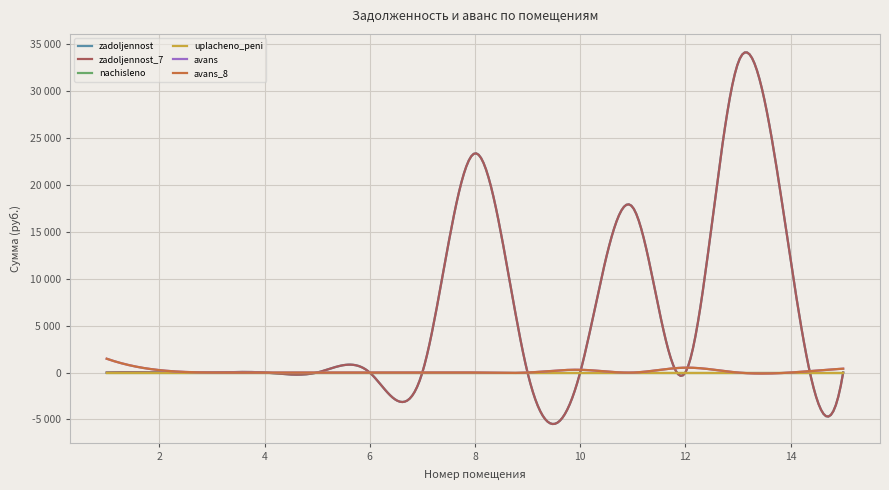

Does the chart display data point markers on the line(s)?

No